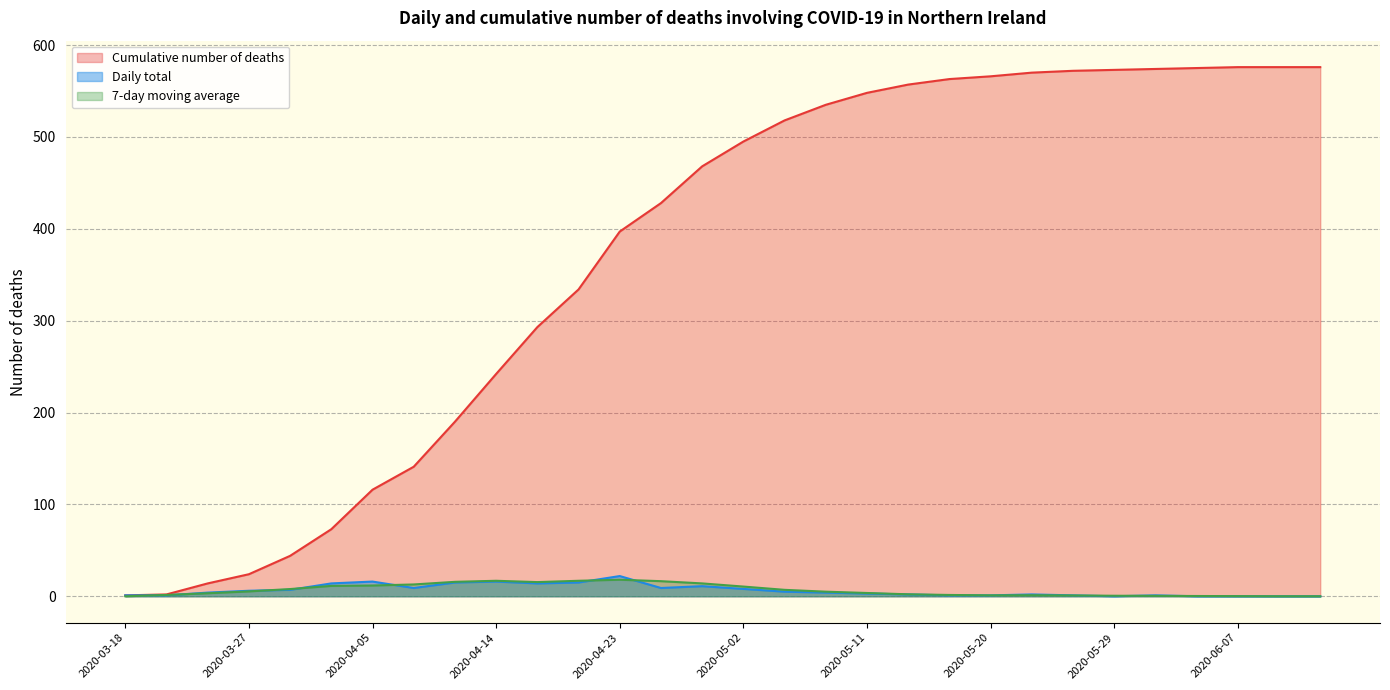

What is the value of the Daily total point at the 24th from the left?

1.0